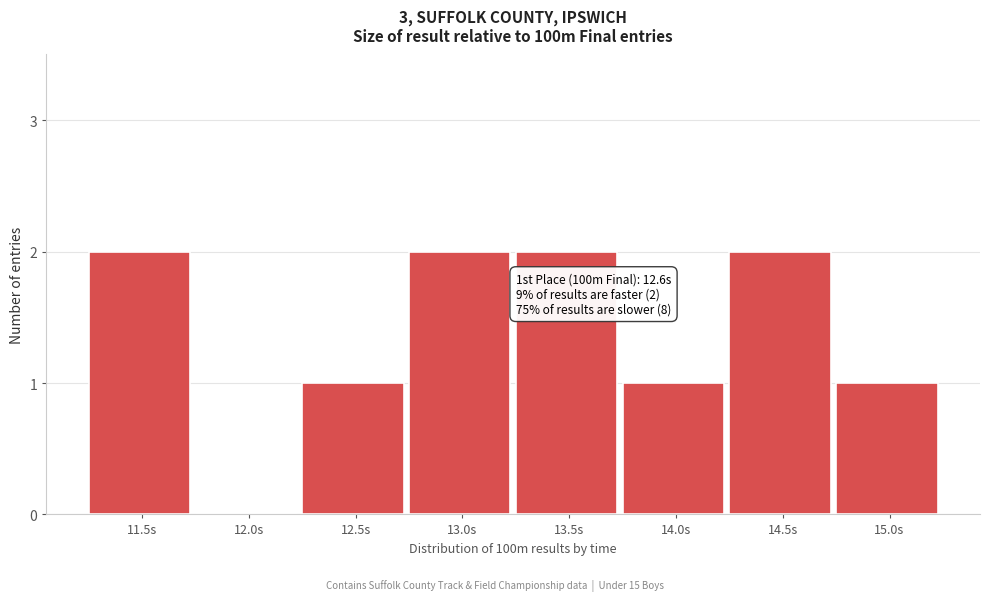

Reading left to right, list all the values displayed in this chart.

11.5s=2	12.0s=0	12.5s=1	13.0s=2	13.5s=2	14.0s=1	14.5s=2	15.0s=1